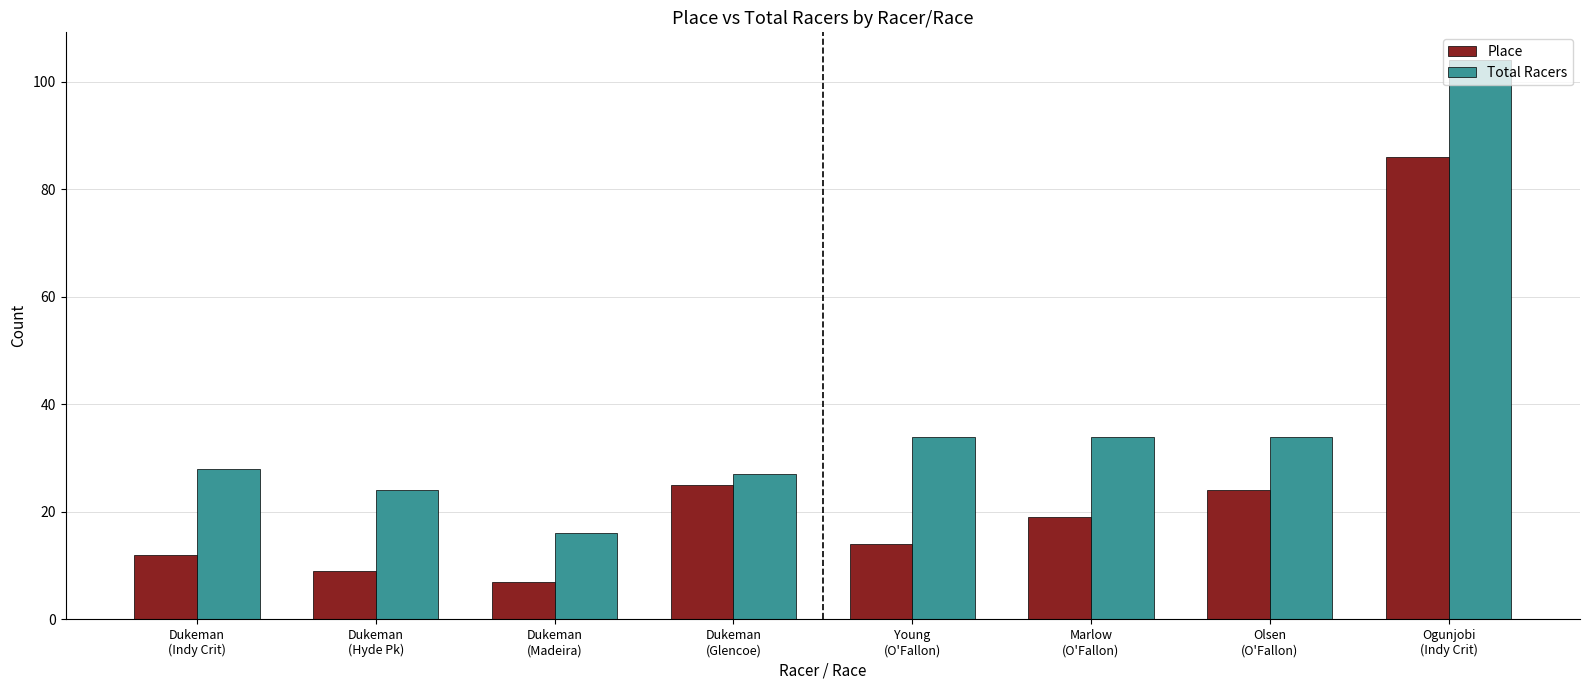

What is the difference between the highest and lowest values at Marlow
(O'Fallon)?

15